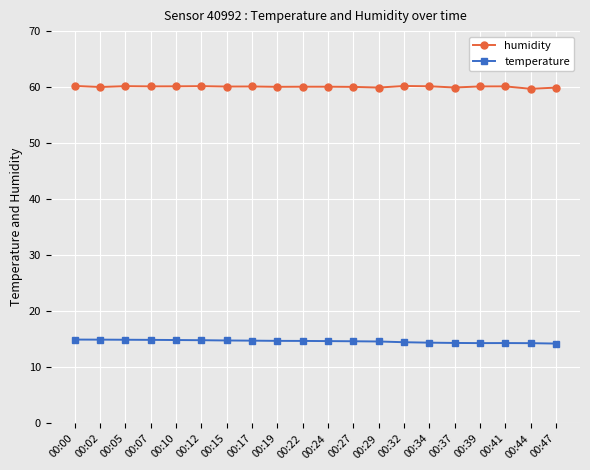

How many series are shown in this chart?

2